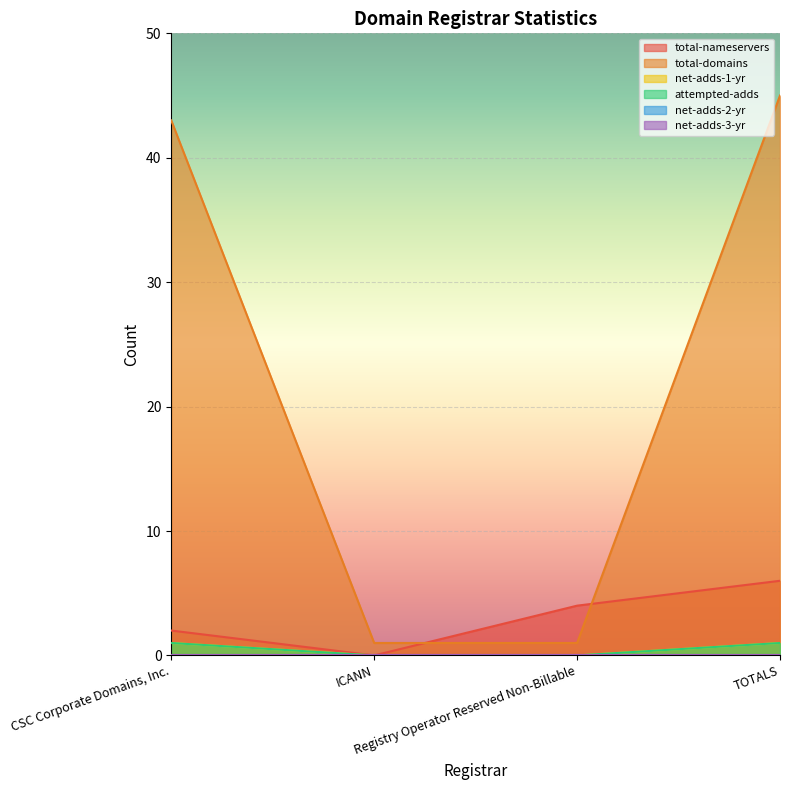

Count the net-adds-1-yr values in the range 0 to 1.

4